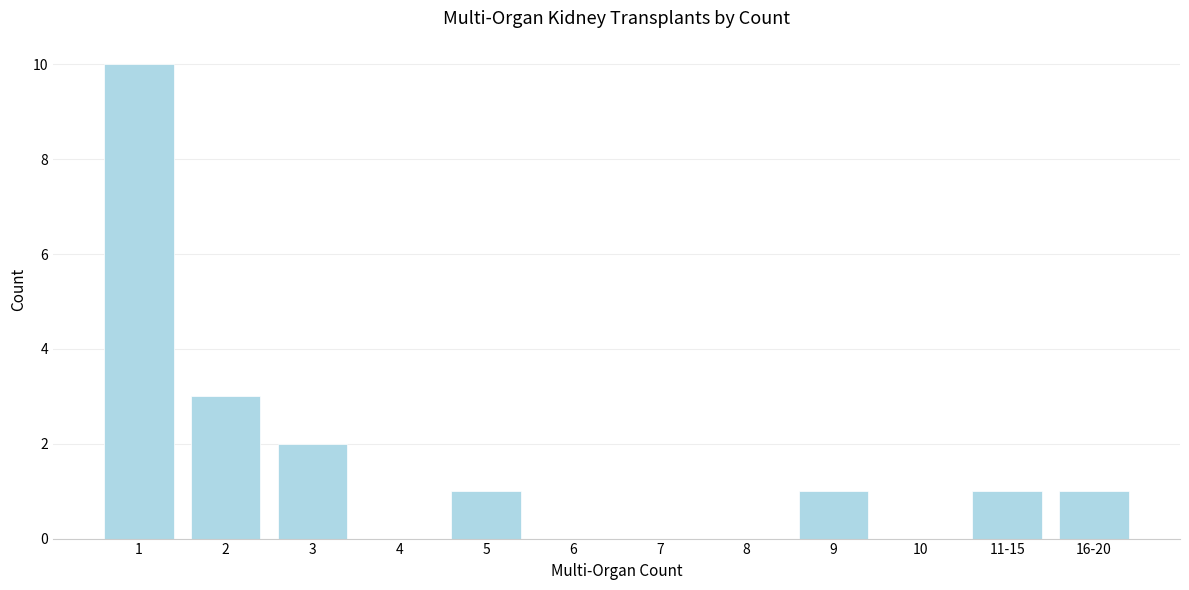

Reading right to left, transcribe all the data shown in this chart.

16-20=1	11-15=1	10=0	9=1	8=0	7=0	6=0	5=1	4=0	3=2	2=3	1=10